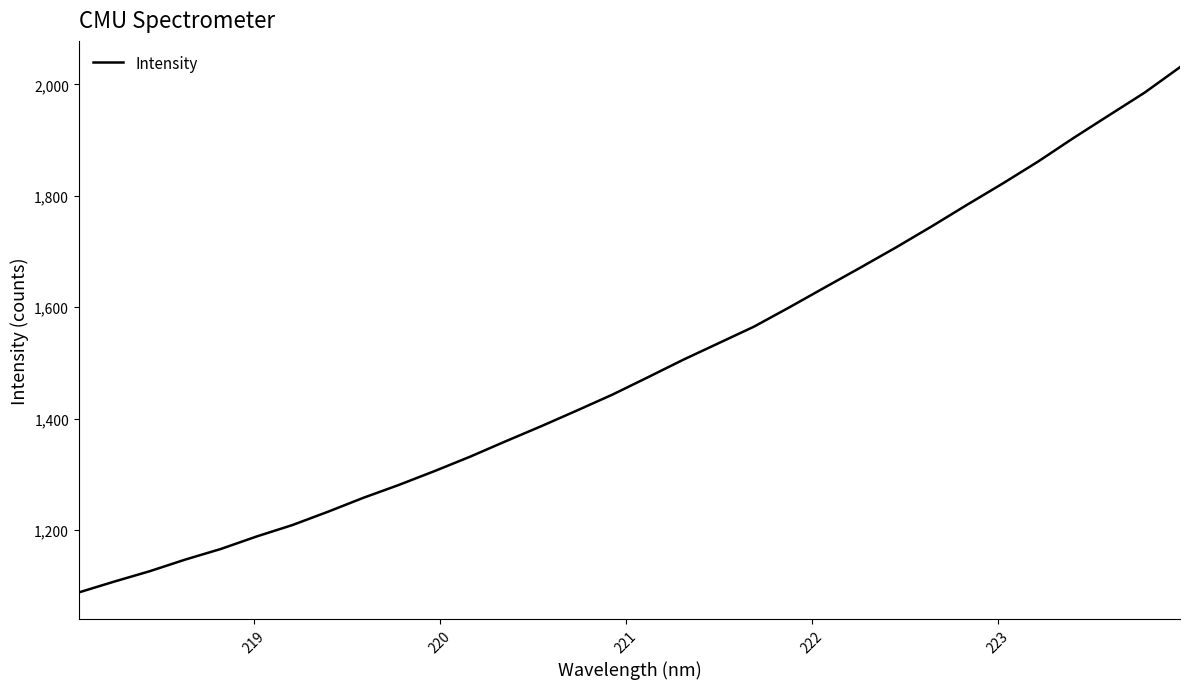

What is the difference between the maximum and minimum values?

943.2